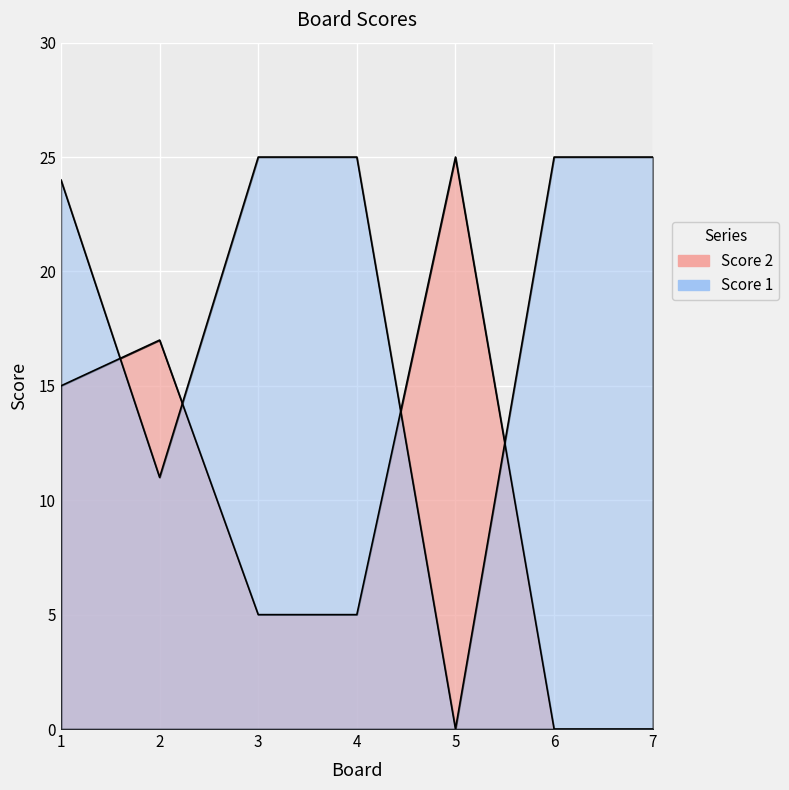

How many categories are shown in the chart?

7